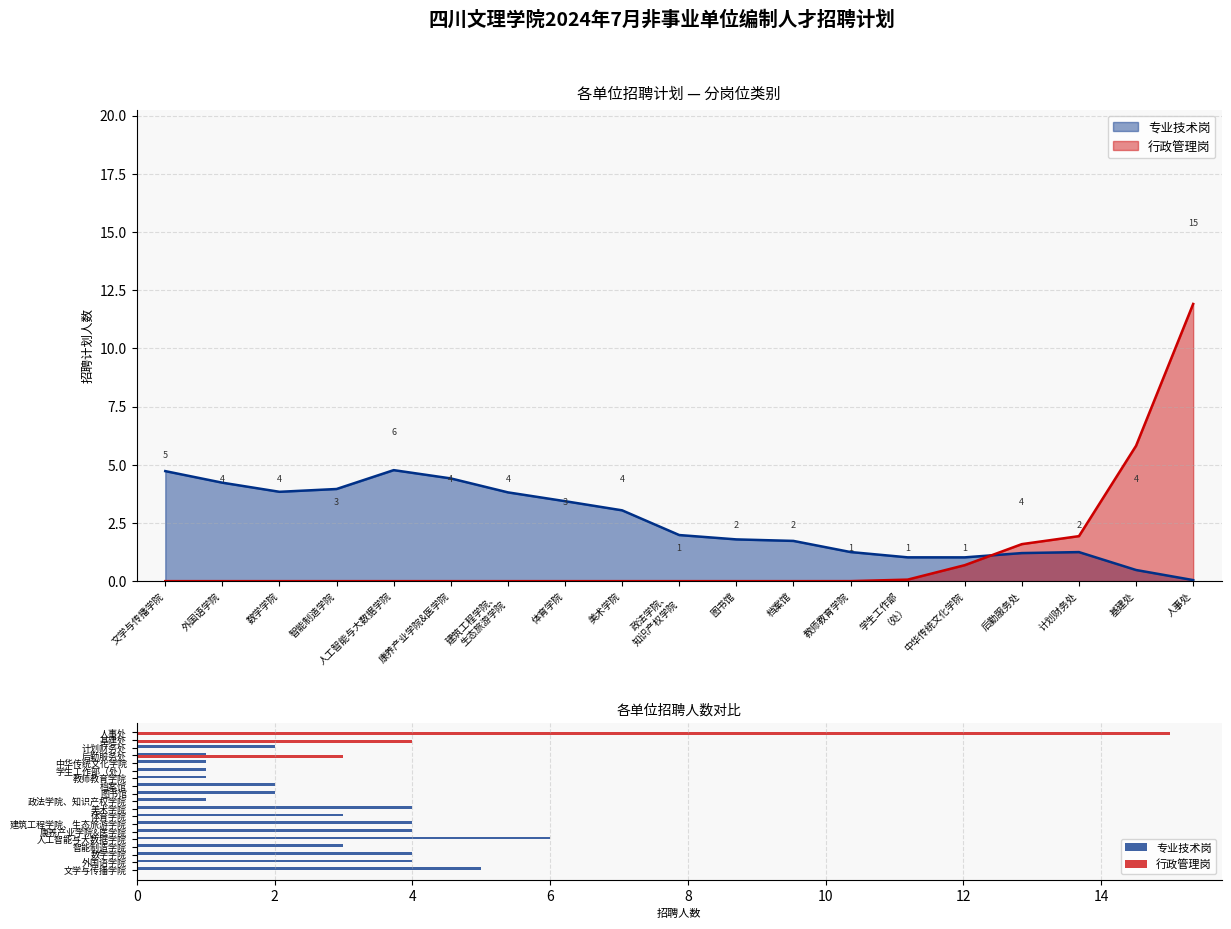

What is the label of the 18th bar from the right?

外国语学院